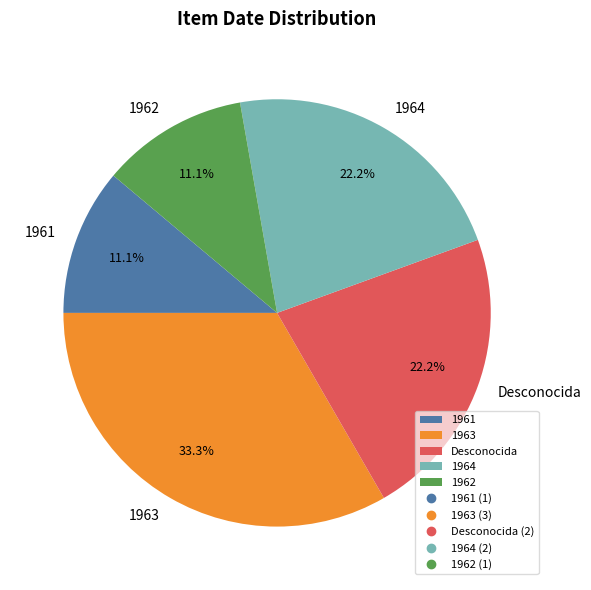

What percentage do Desconocida and 1963 together represent?

55.6%